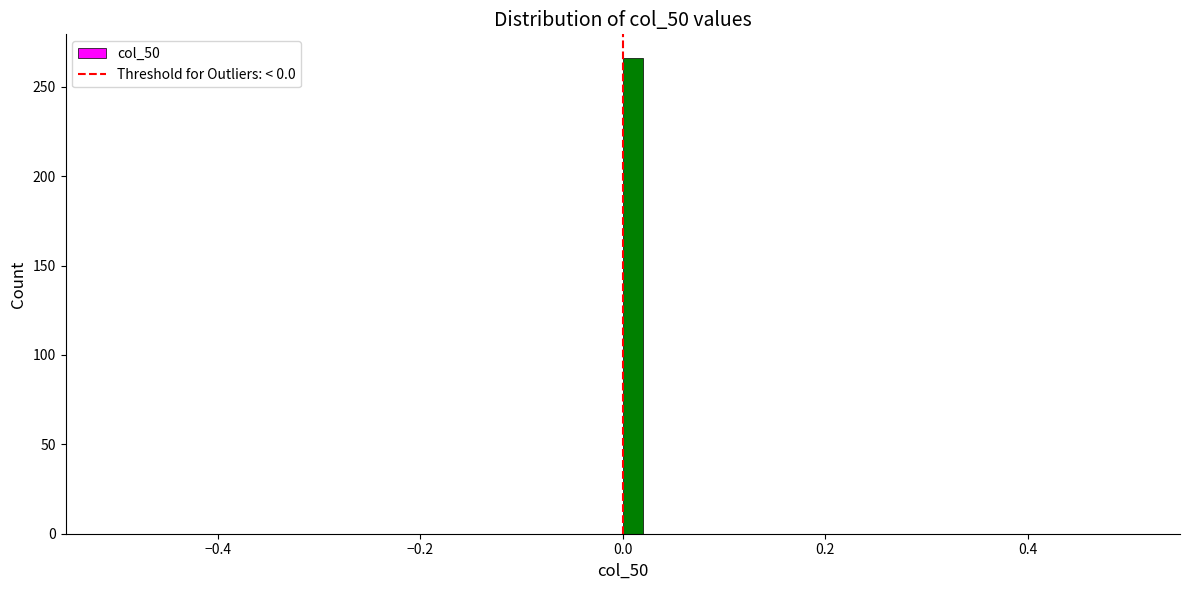

Read against the x-axis, roughly where is the centre of the tallest bar?

0.02